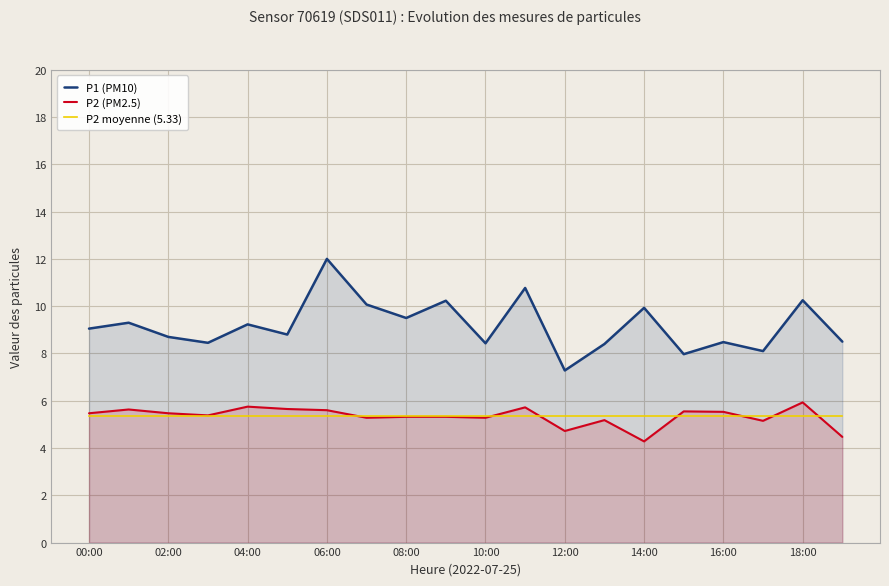

Which series has the widest spread of values?

P1 (PM10)